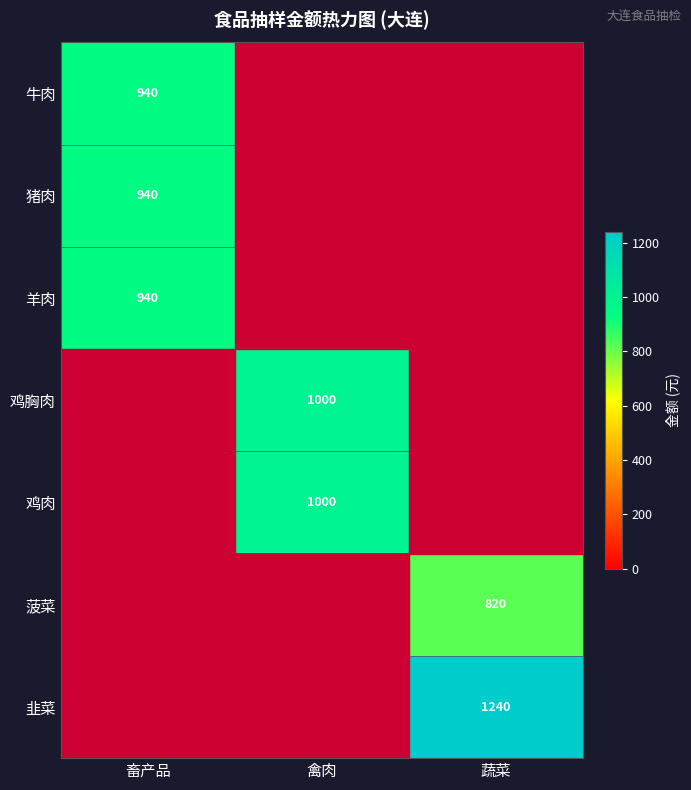

The 牛肉 series shows 1521 at 畜产品. True or false?

False